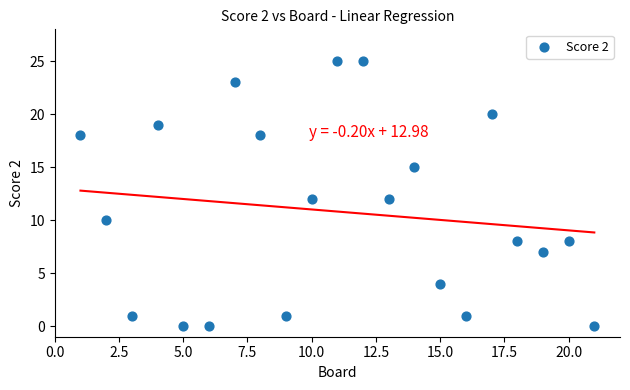

What is the range of X values (max minus min)?

20